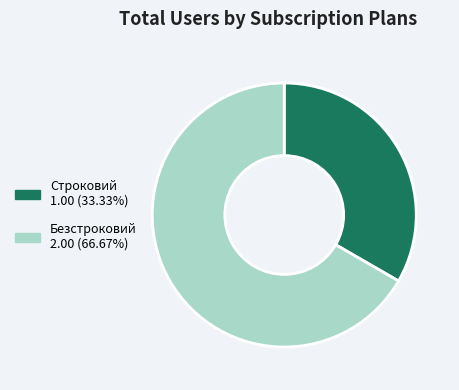

Is the sum of Строковий 1.00 (33.33%) and Безстроковий 2.00 (66.67%) greater than half?

Yes